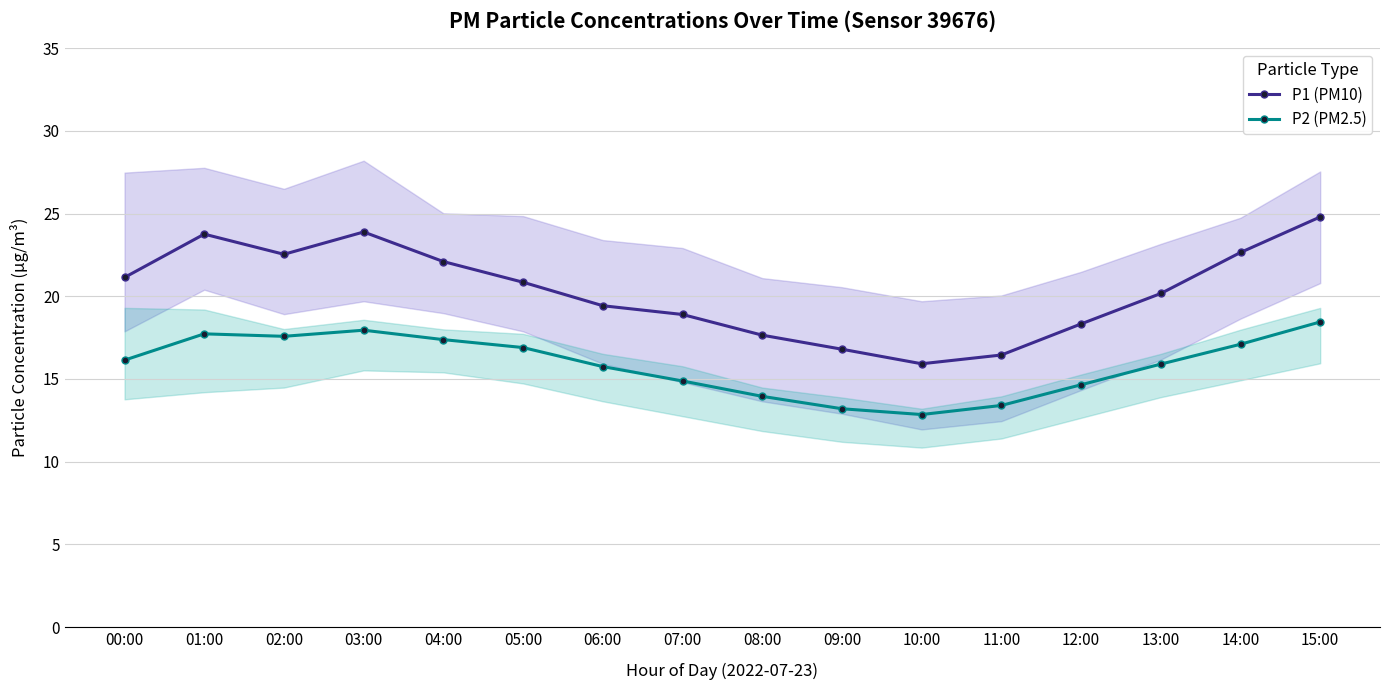

Where is the first local maximum for P1 (PM10)?

01:00